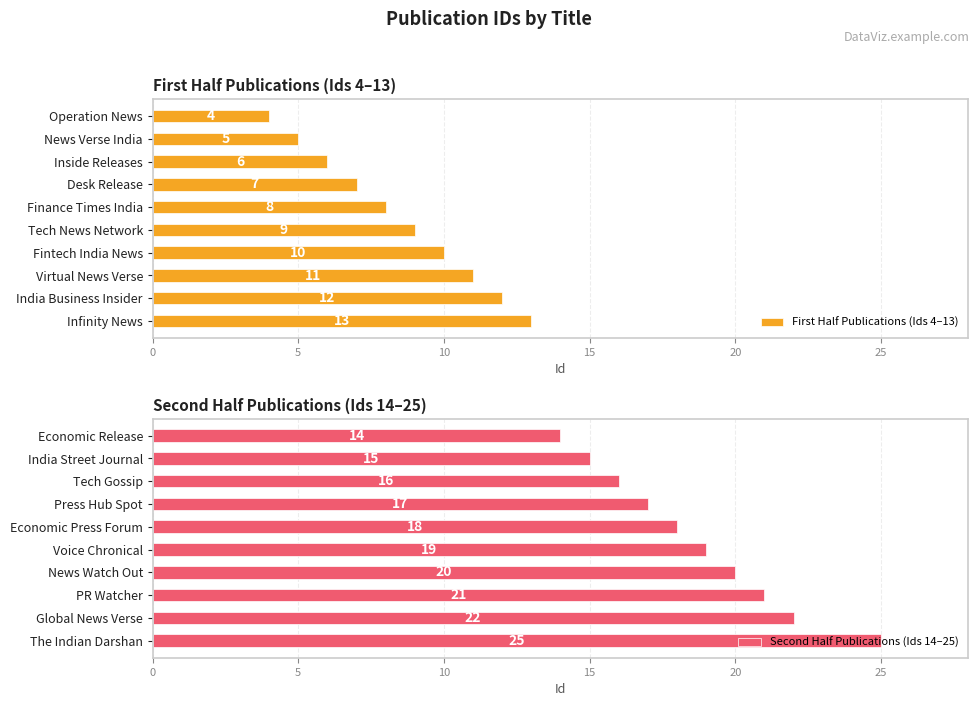

Reading left to right, list all the values displayed in this chart.

First Half Publications (Ids 4–13): 4	5	6	7	8	9	10	11	12	13
Second Half Publications (Ids 14–25): 14	15	16	17	18	19	20	21	22	25